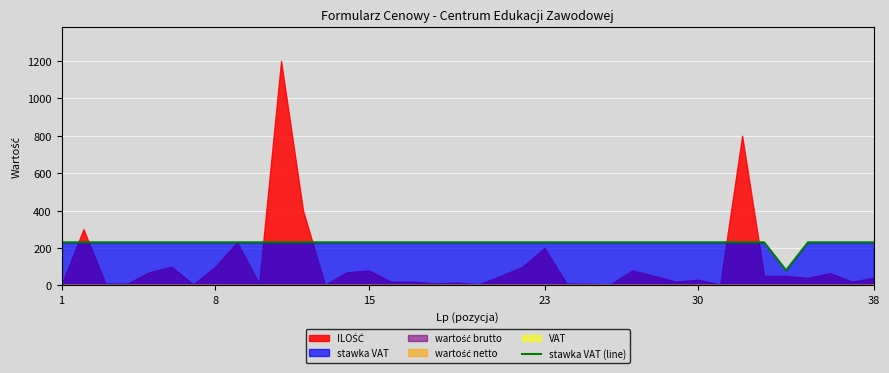

How many lines are shown in the chart?

1